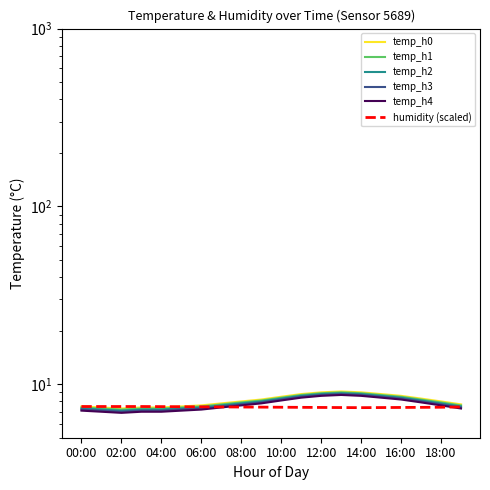

True or false: temp_h3 and temp_h0 cross at least once.

False